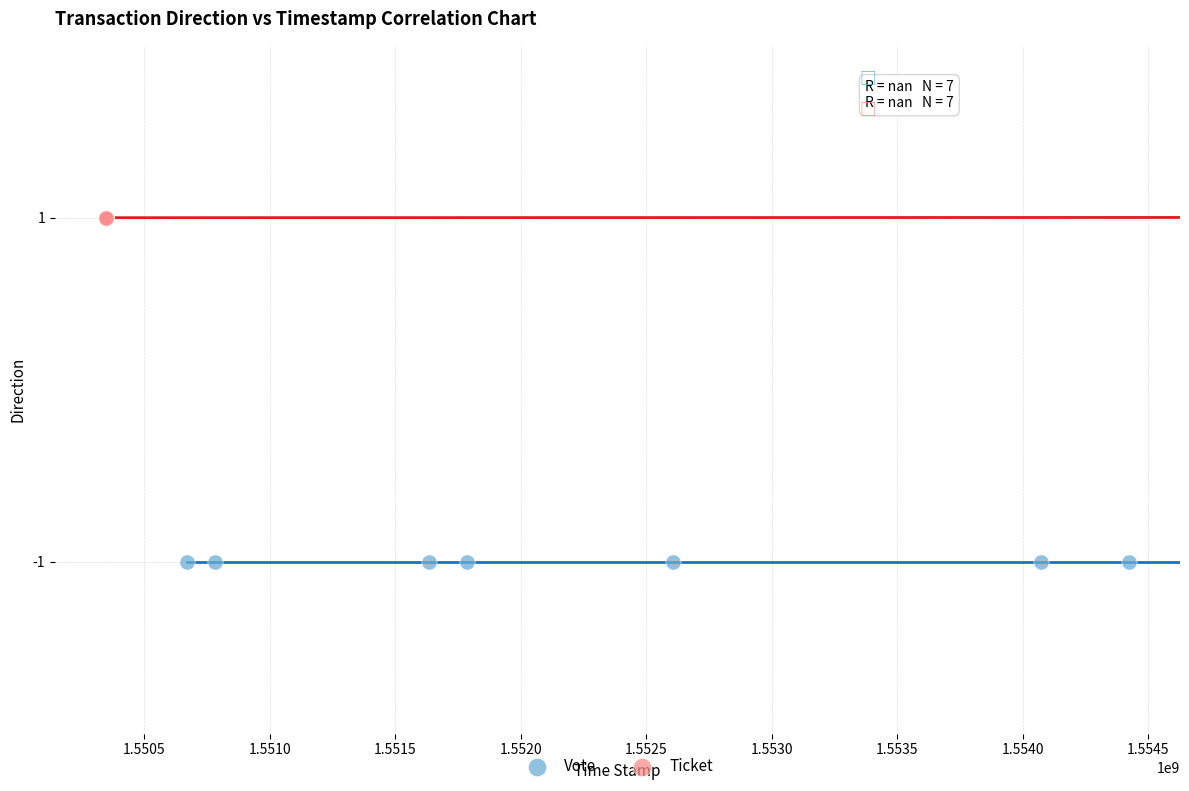

Which series contains the highest Y value?

Ticket